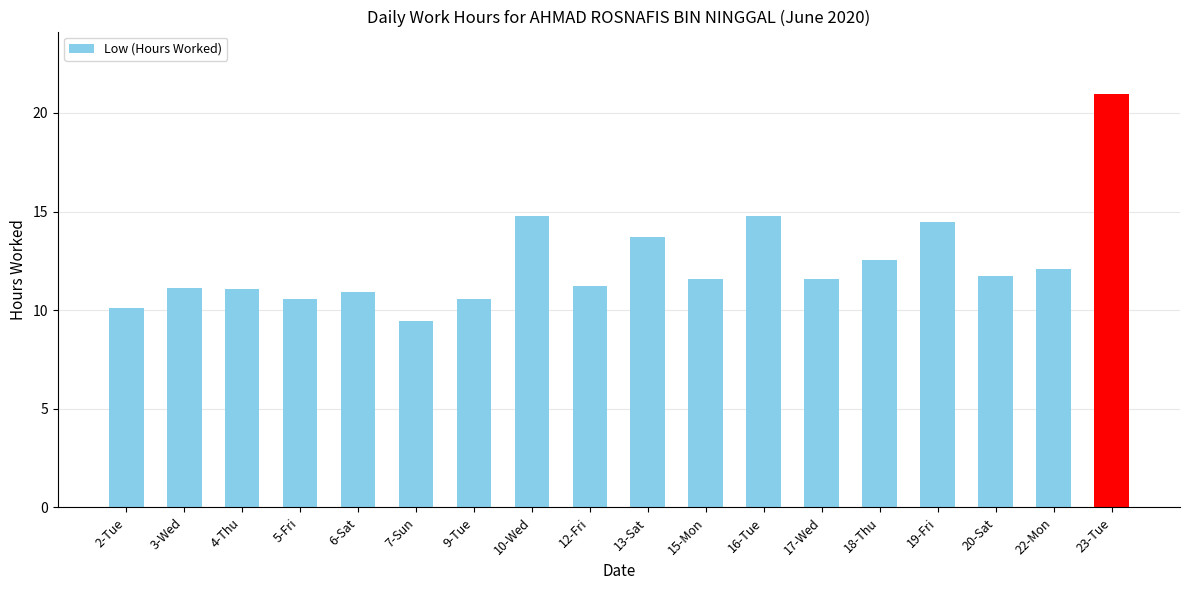

Are the bars grouped side by side (vs. stacked)?

No